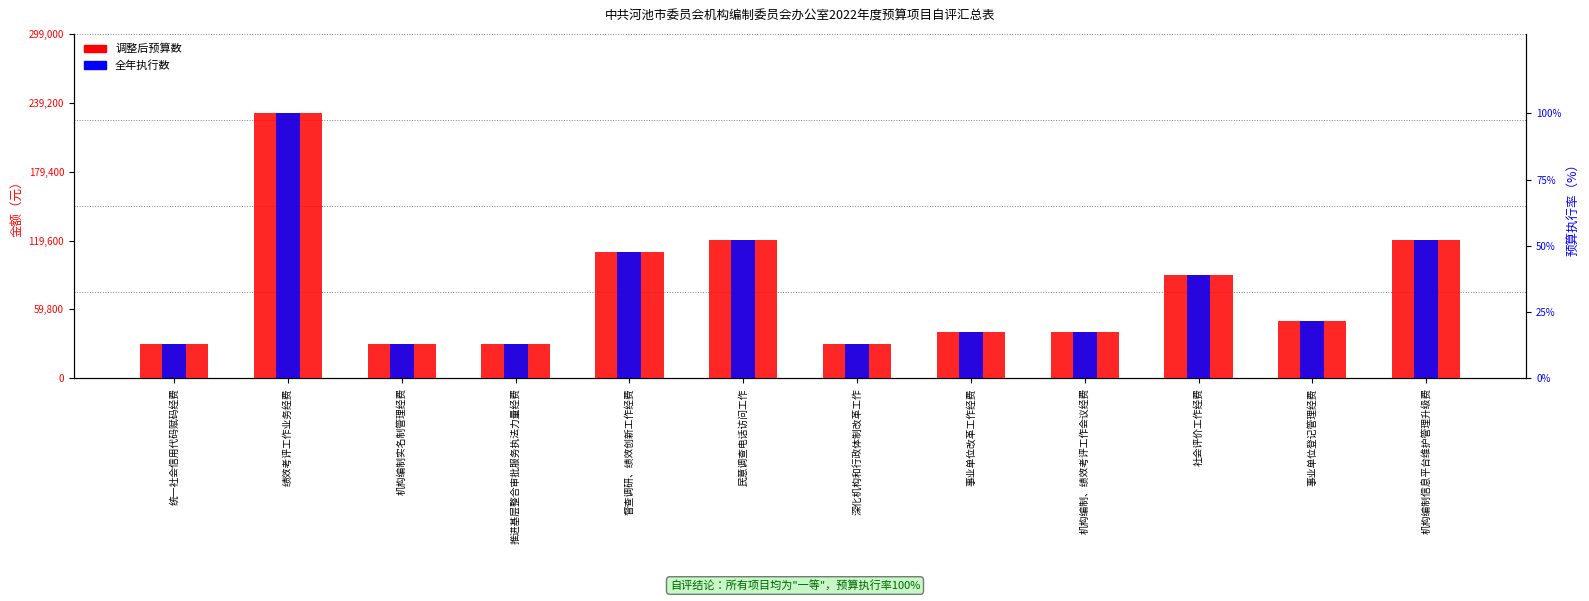

At which label does 全年执行数 first exceed 50000?

绩效考评工作业务经费